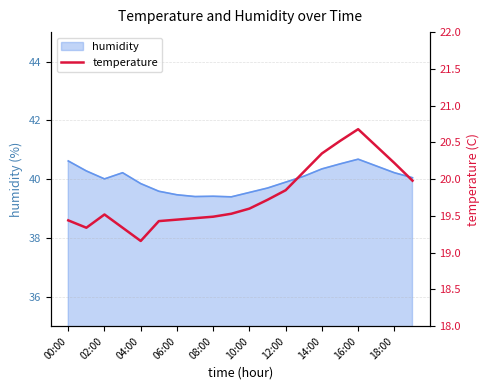

Does the chart display data point markers on the line(s)?

No